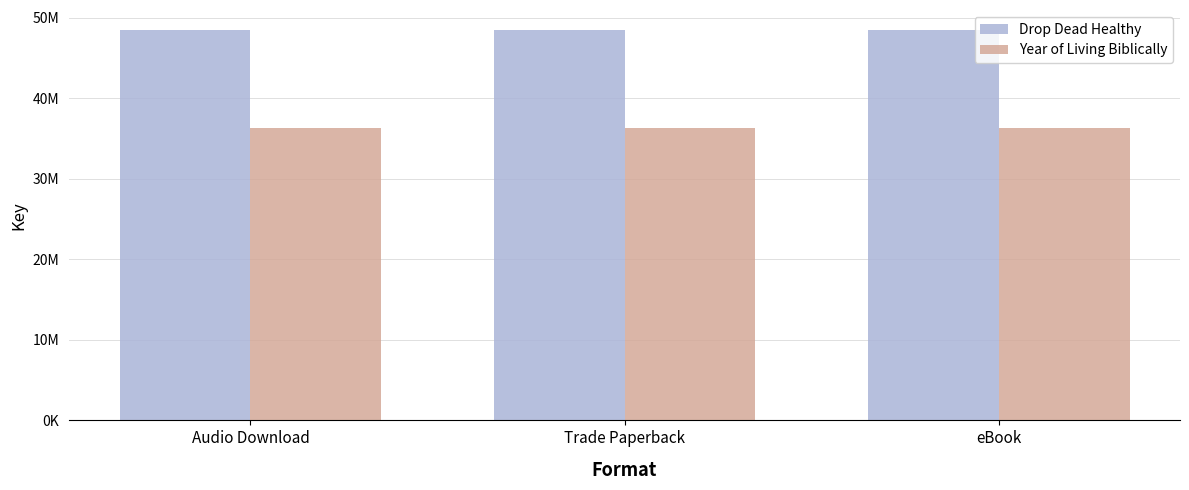

List the series in order of their overall mean, lowest first.

Year of Living Biblically, Drop Dead Healthy